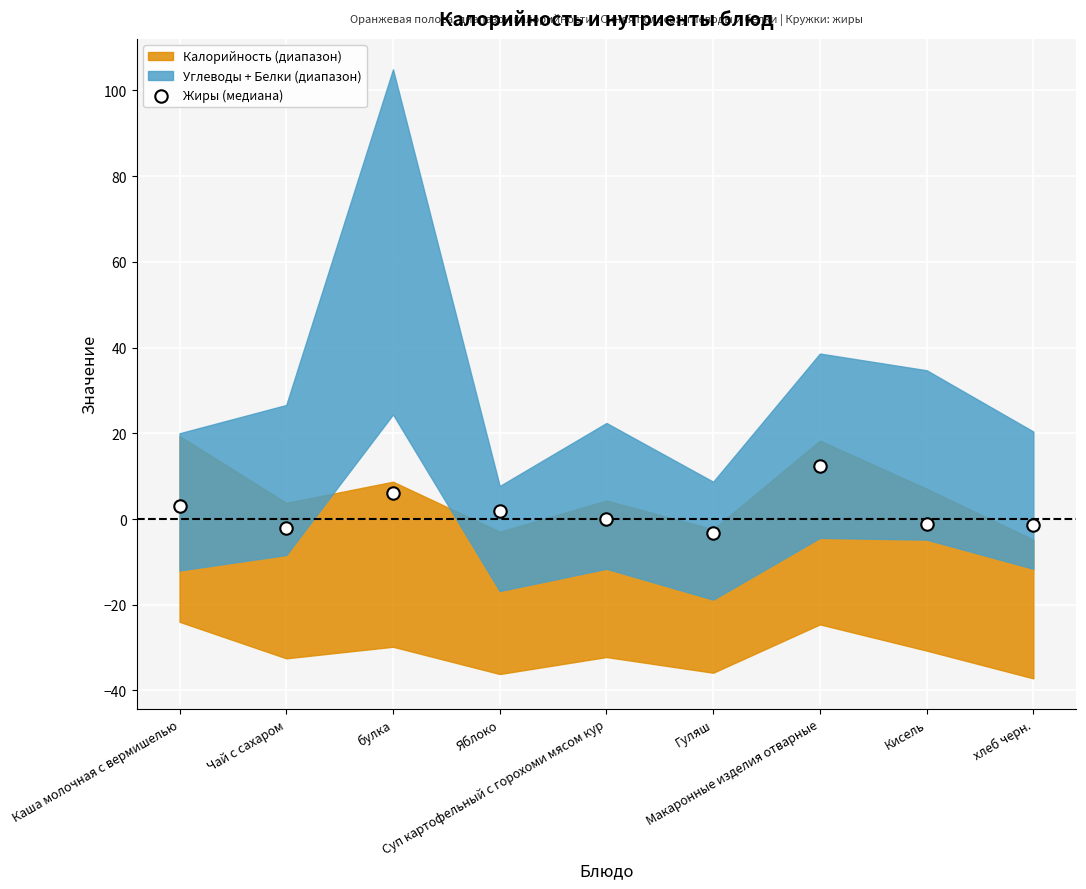

What is the average Y value?

1.7